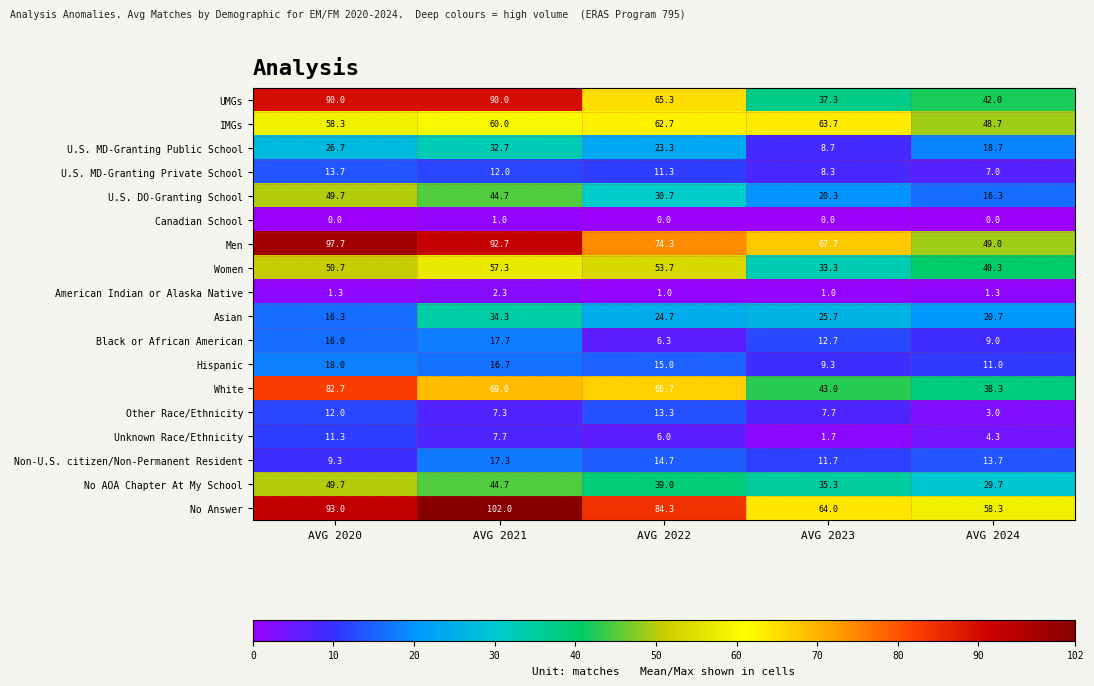

Where does the U.S. MD-Granting Private School series first go above 11?

AVG 2020